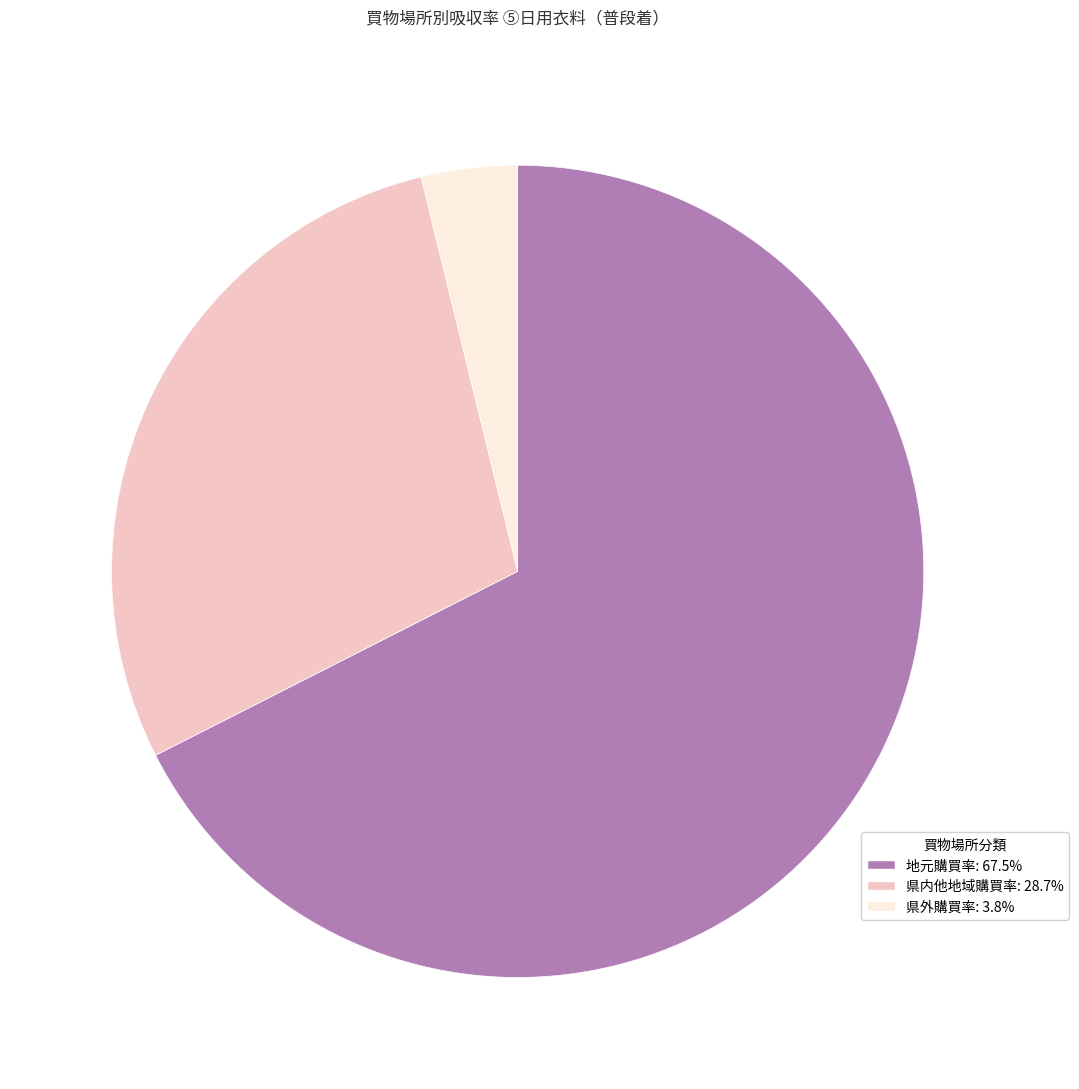

Is there a majority slice in this chart?

Yes